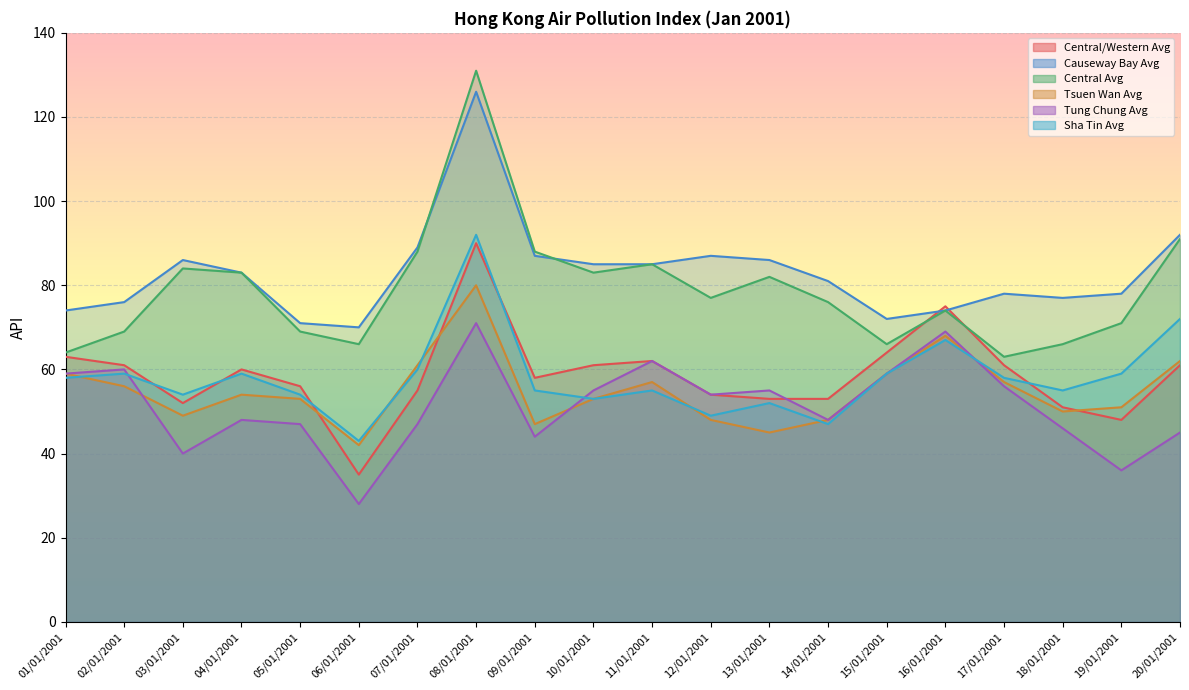

Between 10/01/2001 and 03/01/2001, which is larger?

10/01/2001